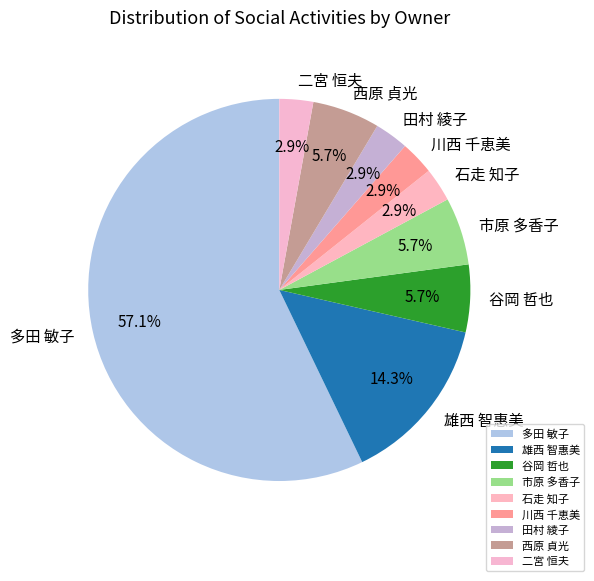

To the nearest percent, what is the average slice percentage?

11%